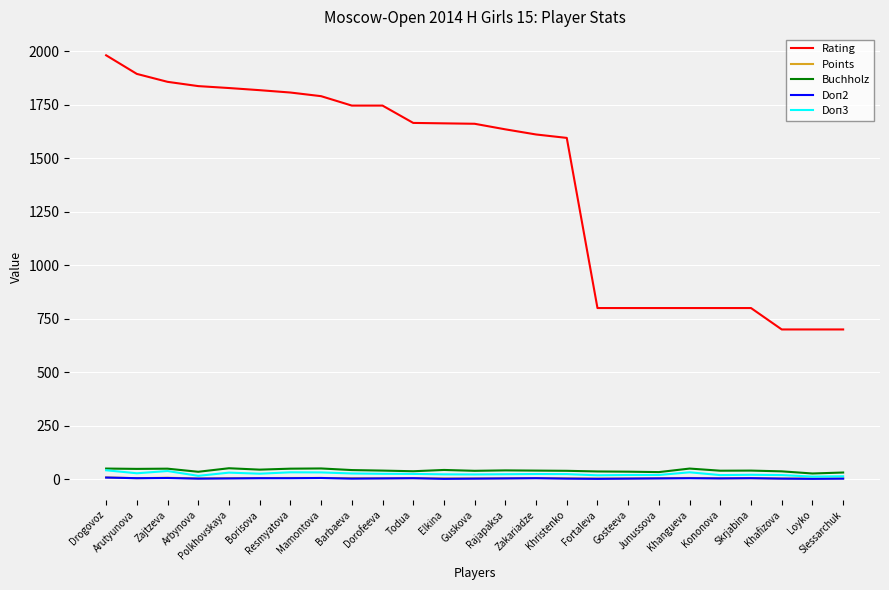

What is the spread (max minus min) of values at Zajtzeva?

1851.0